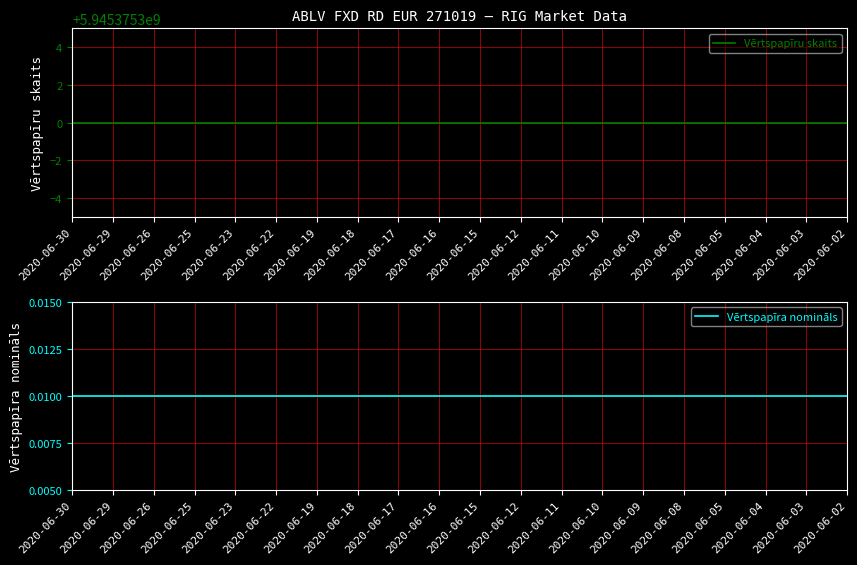

True or false: Vērtspapīru skaits and Vērtspapīra nomināls intersect in this chart.

False